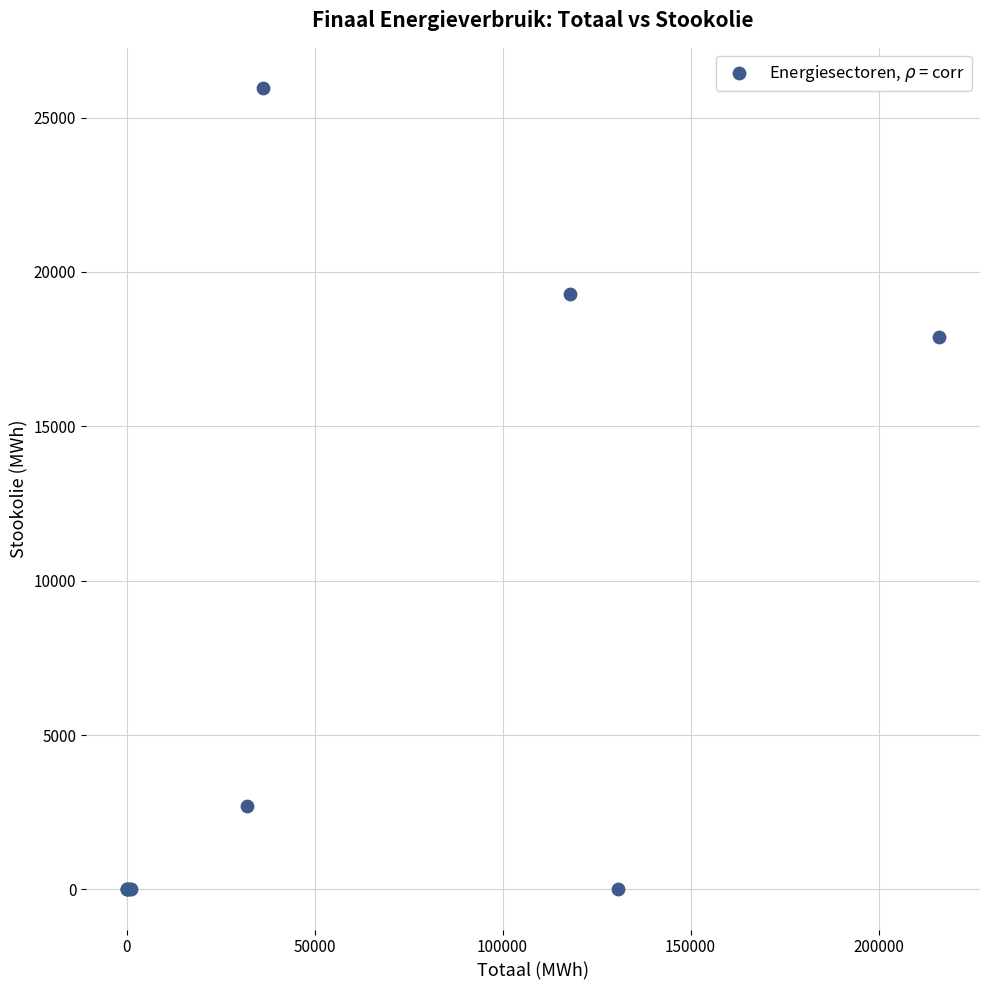

What Y value in the scatter plot is closest to 12981?

17900.4